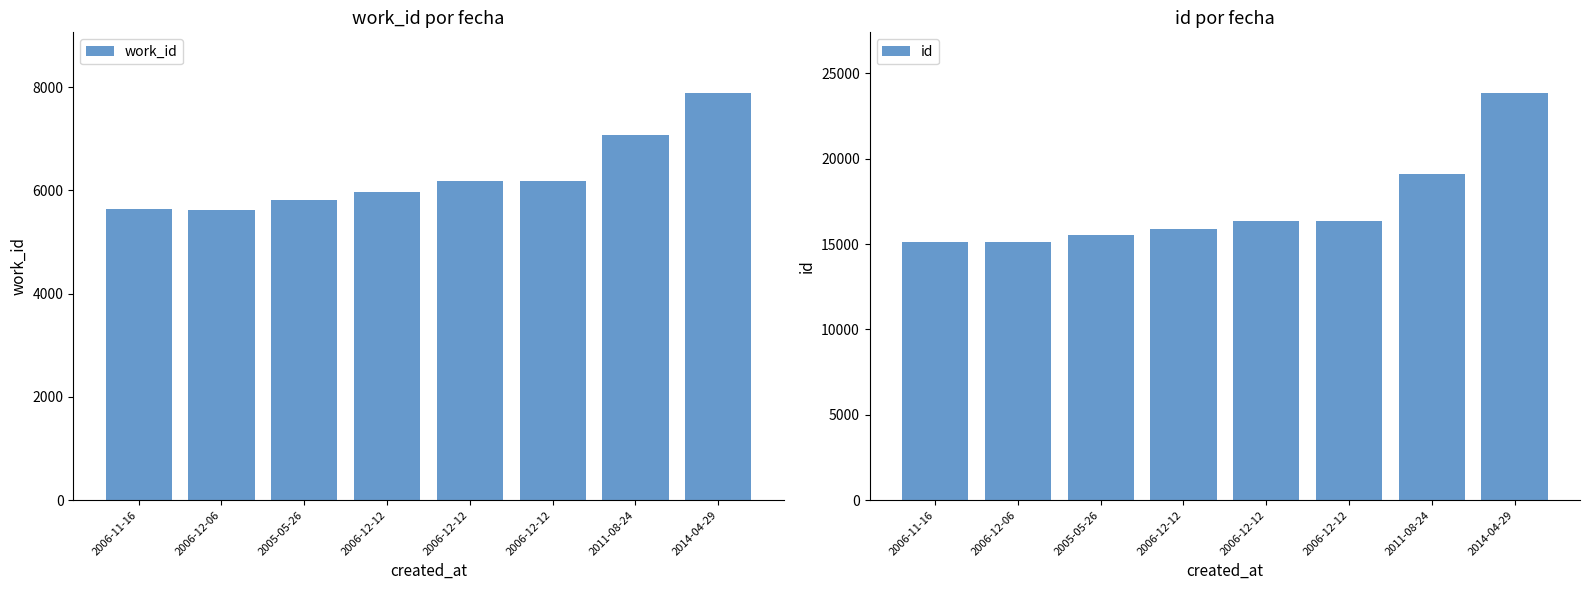

What are all the series names shown in the legend?

work_id, id